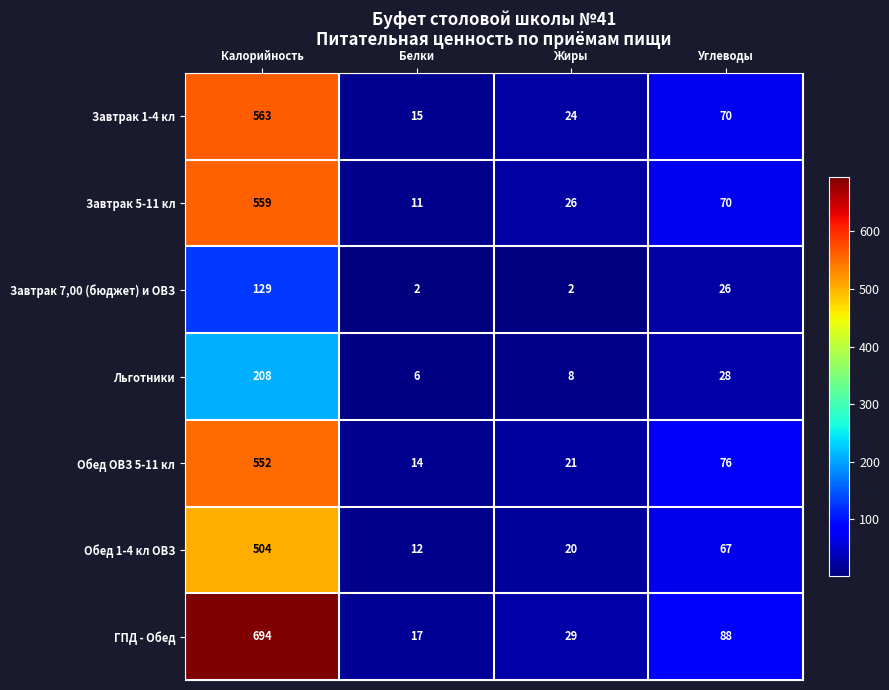

What is the sum of all Завтрак 1-4 кл values?

672